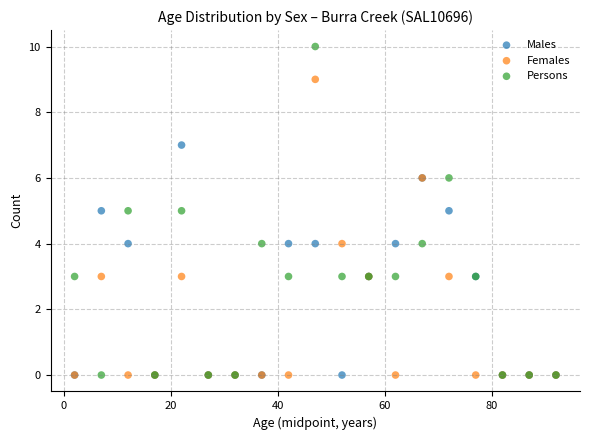

What are all the series names shown in the legend?

Males, Females, Persons